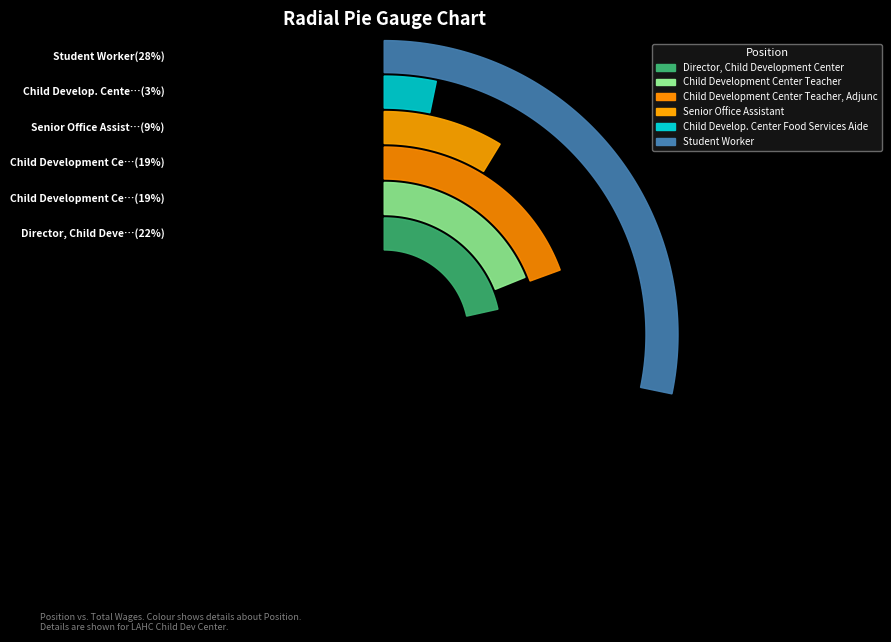

What is the ratio of the value at Senior Office Assistant to the value at Student Worker?

0.3